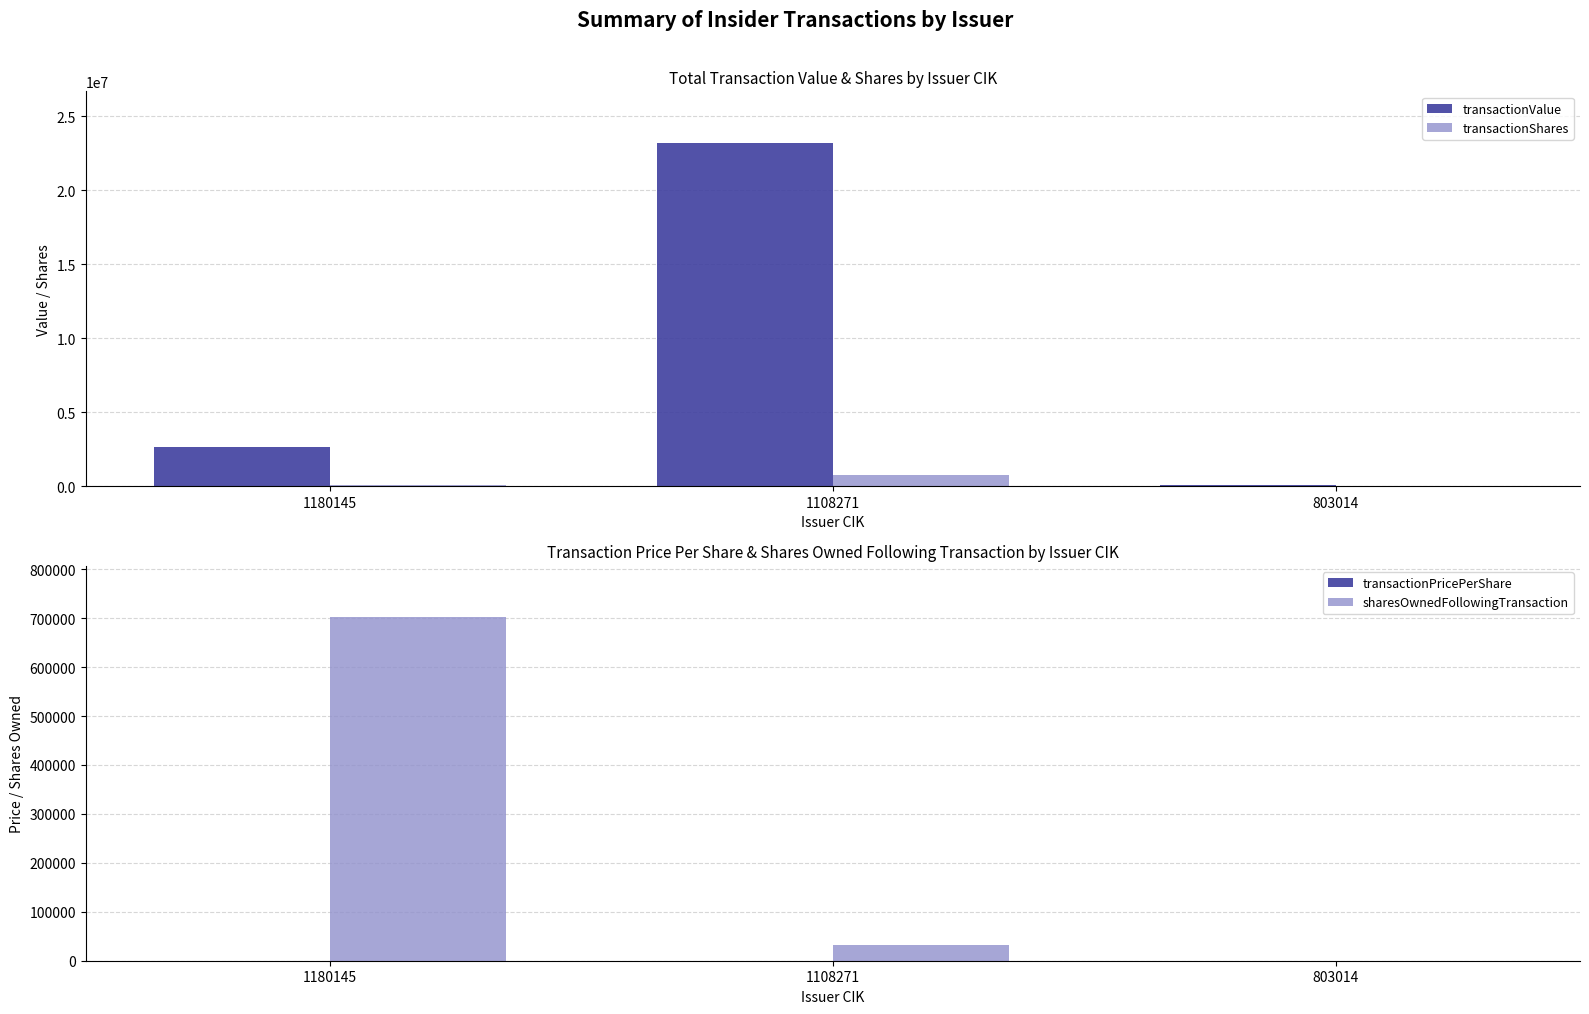

Is the value of sharesOwnedFollowingTransaction at 1108271 greater than the value of transactionPricePerShare at 1180145?

Yes